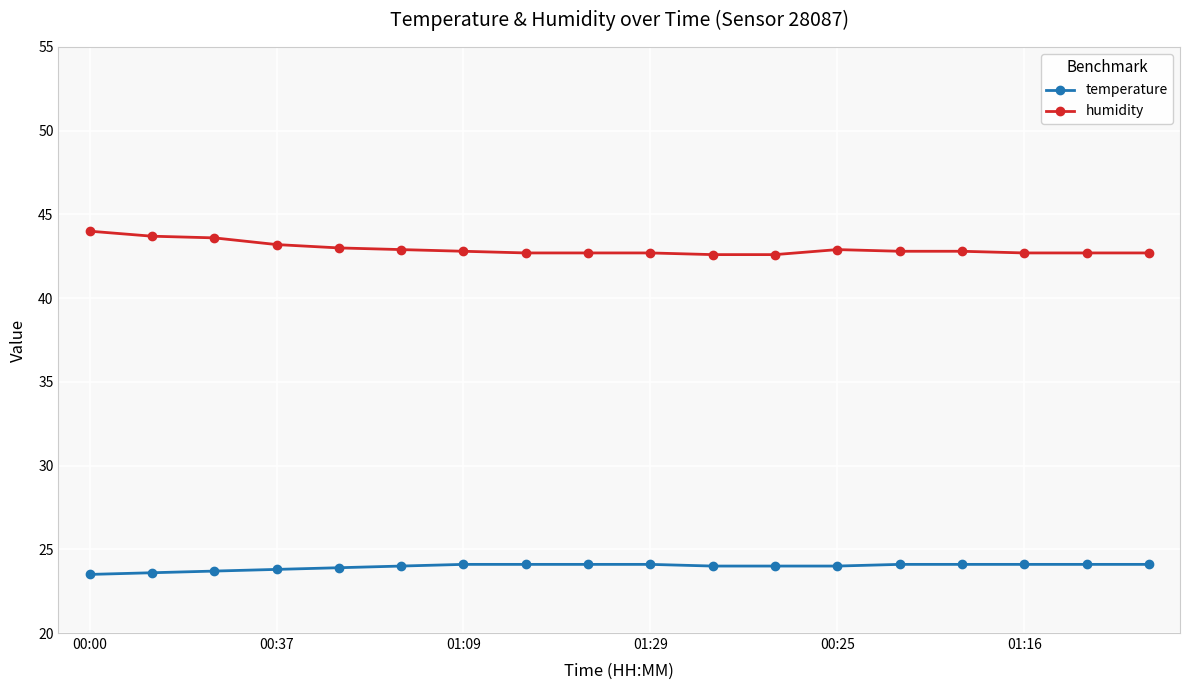

Does the chart display data point markers on the line(s)?

Yes